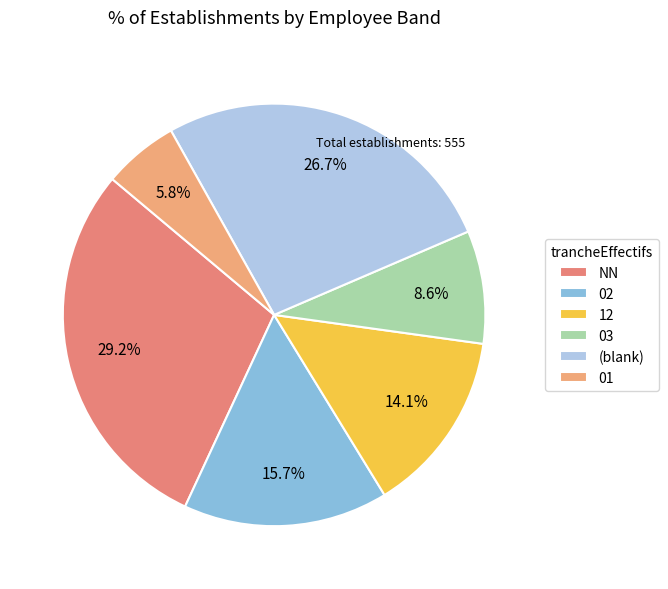

Which slice is the largest?

NN